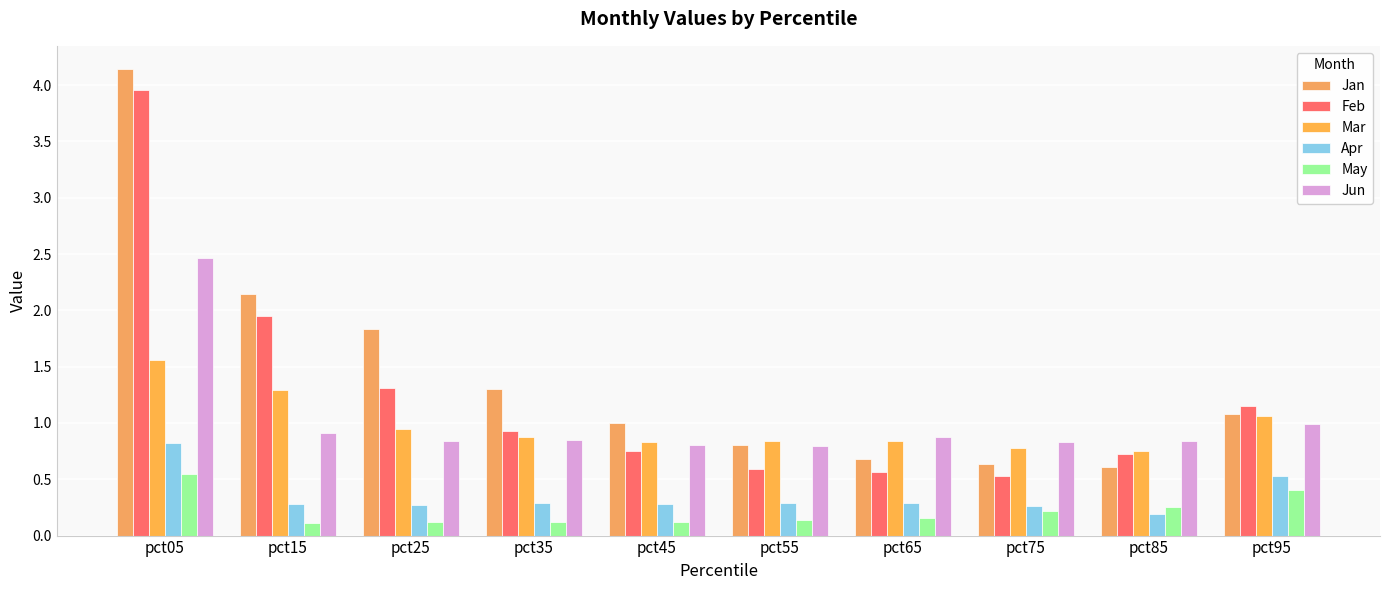

What is the sum of the Apr values at pct45 and pct15?

0.6